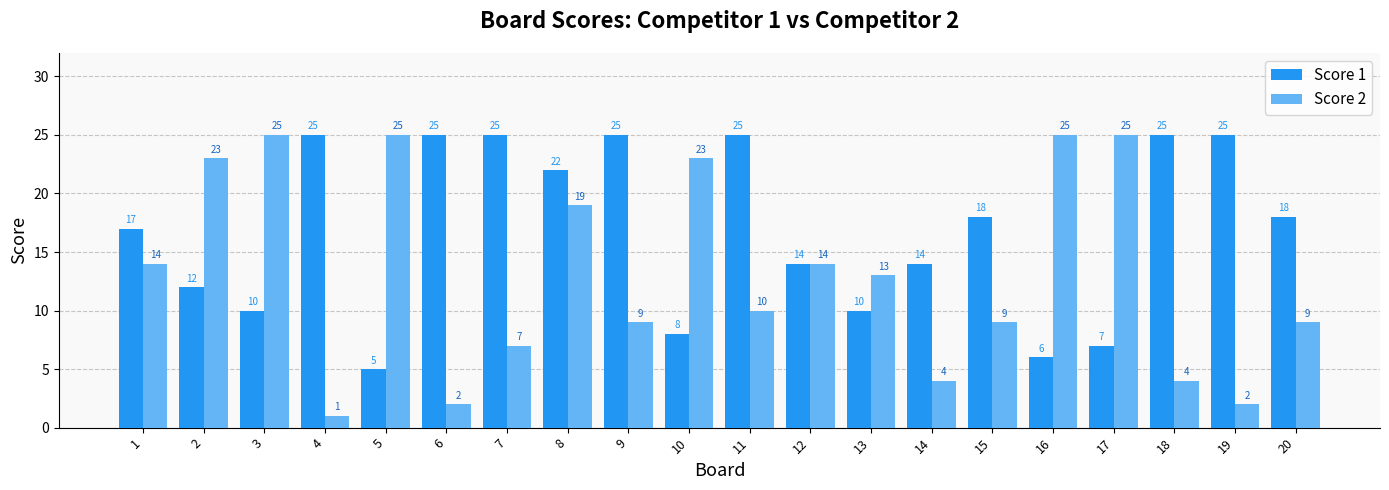

What are all the series names shown in the legend?

Score 1, Score 2